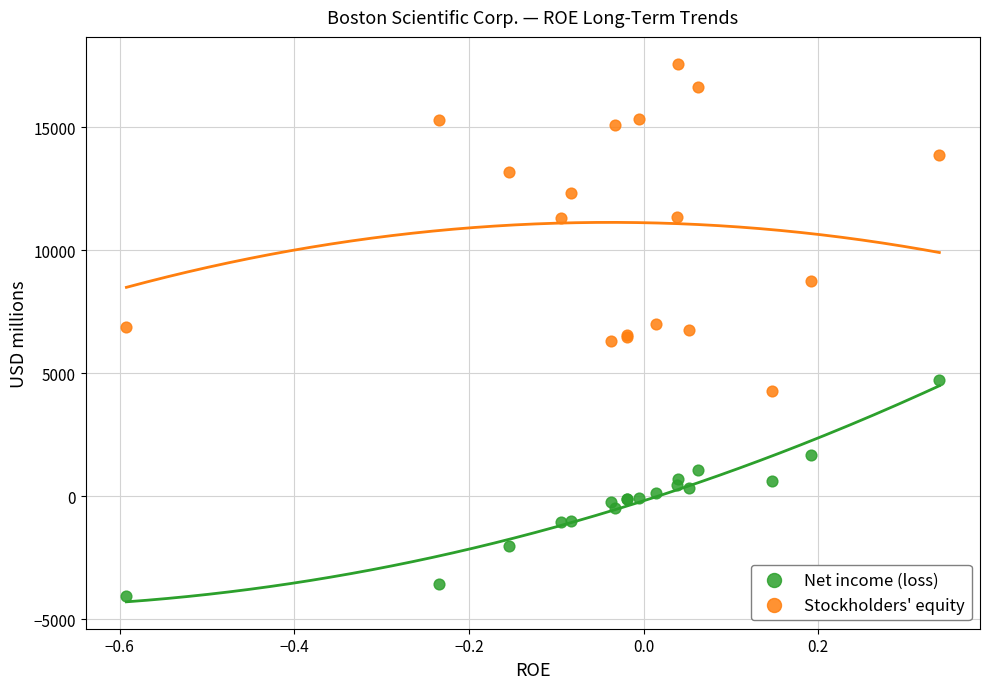

Which series reaches the minimum Y coordinate?

Net income (loss)